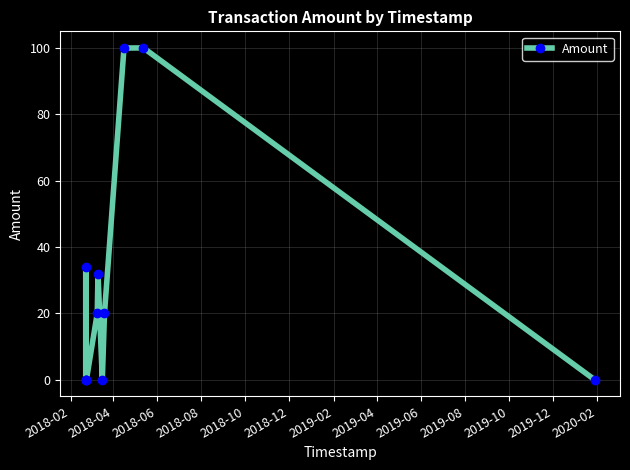

The chart shows a value of -40.8 at 2019-02. True or false?

False